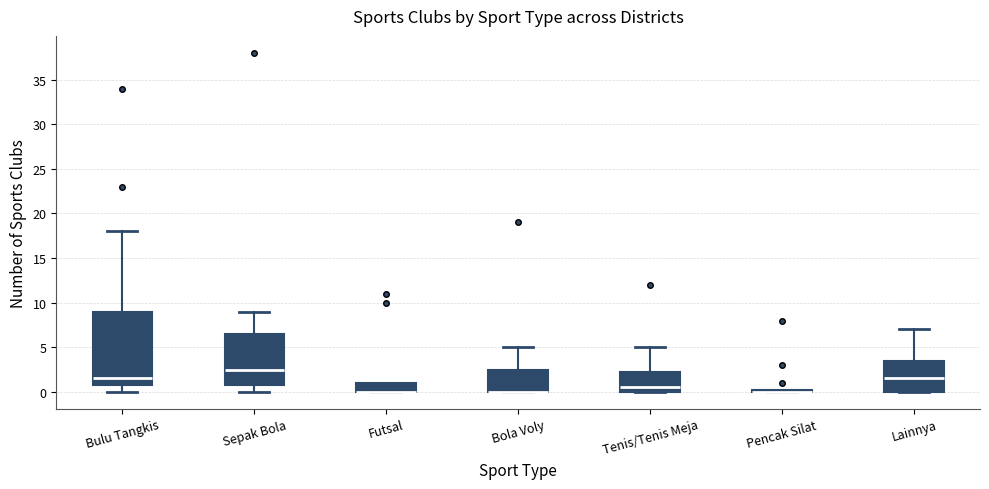

Reading left to right, read every box against the y-axis: the position of its median line, the range the box covers, and the ends of its whiskers. The values are not printed on the chart, so give them approximately, as read against the axis.

Bulu Tangkis: median 1.5, box 1.0 to 9.0, whiskers 0.0 to 18.0
Sepak Bola: median 2.5, box 1.0 to 6.5, whiskers 0.0 to 9.0
Futsal: median 0.0 (drawn on the box's lower edge), box 0.0 to 1.0, whiskers 0.0 to 1.0
Bola Voly: median 0.0 (drawn on the box's lower edge), box 0.0 to 2.5, whiskers 0.0 to 5.0
Tenis/Tenis Meja: median 0.5, box 0.0 to 2.5, whiskers 0.0 to 5.0
Pencak Silat: box collapsed to a line at 0.0, whiskers 0.0 to 0.5
Lainnya: median 1.5, box 0.0 to 3.5, whiskers 0.0 to 7.0